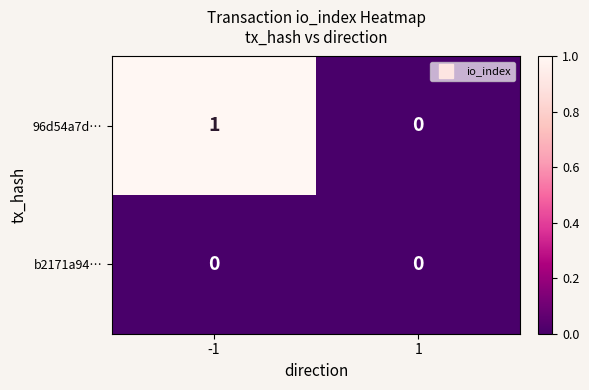

How many series are shown in this chart?

2